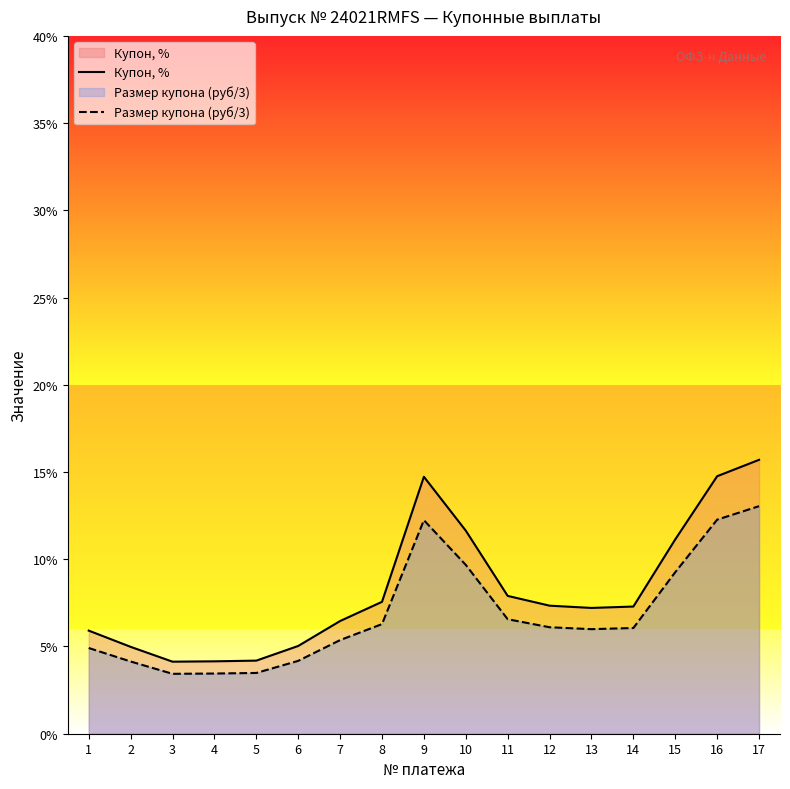

How many data points does each series have?

17